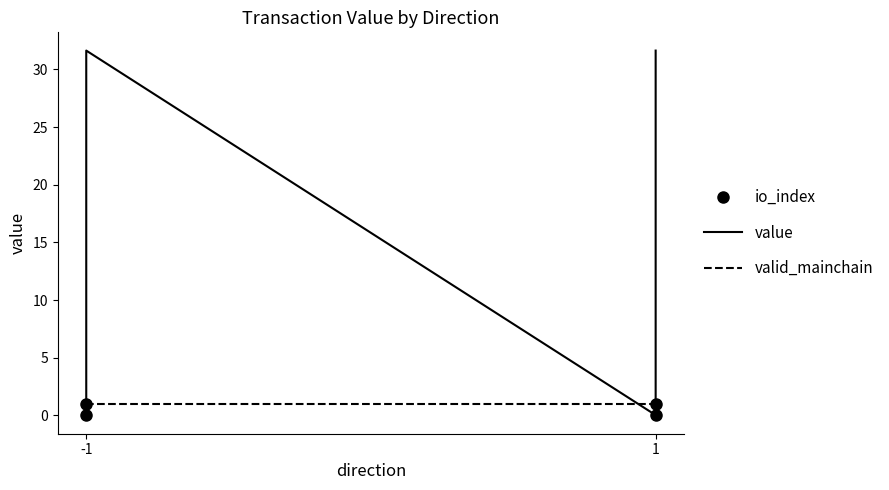

What is the value of the io_index point at the 2nd from the left?

1.0